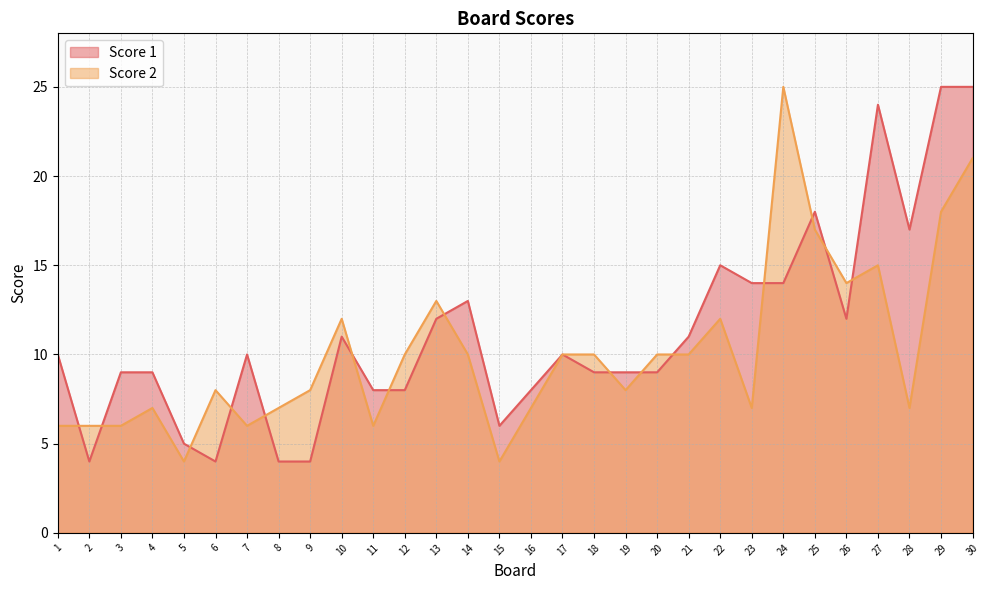

Reading left to right, list all the values displayed in this chart.

Score 1: 10	4	9	9	5	4	10	4	4	11	8	8	12	13	6	8	10	9	9	9	11	15	14	14	18	12	24	17	25	25
Score 2: 6	6	6	7	4	8	6	7	8	12	6	10	13	10	4	7	10	10	8	10	10	12	7	25	17	14	15	7	18	21